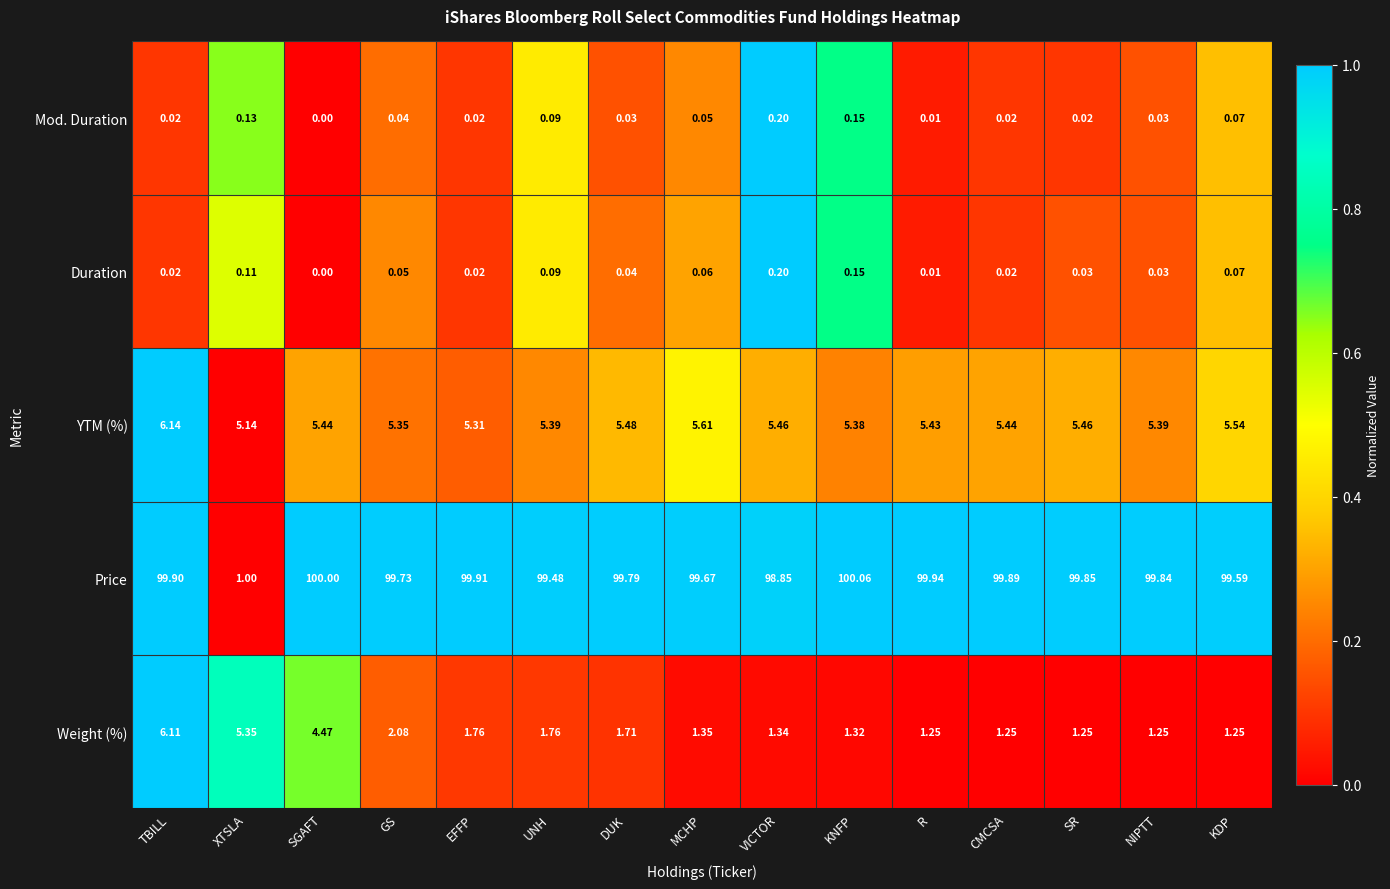

At which label does Price first exceed 99?

TBILL